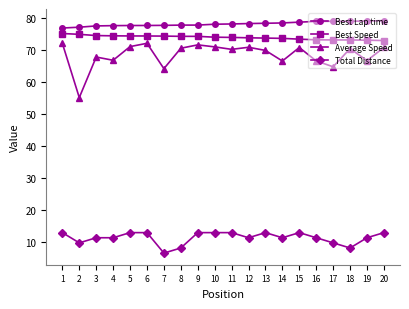

List the series in order of their peak value, lowest first.

Total Distance, Average Speed, Best Speed, Best Lap time